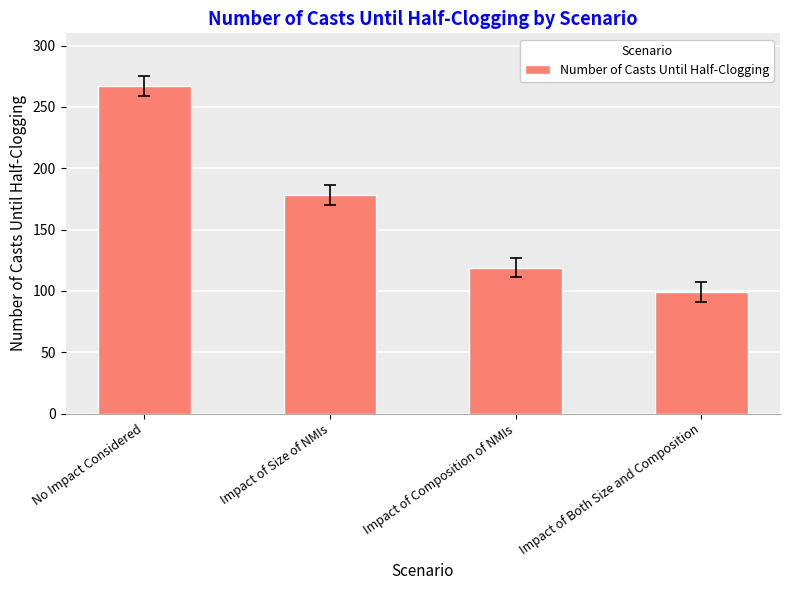

Does the chart contain any negative values?

No